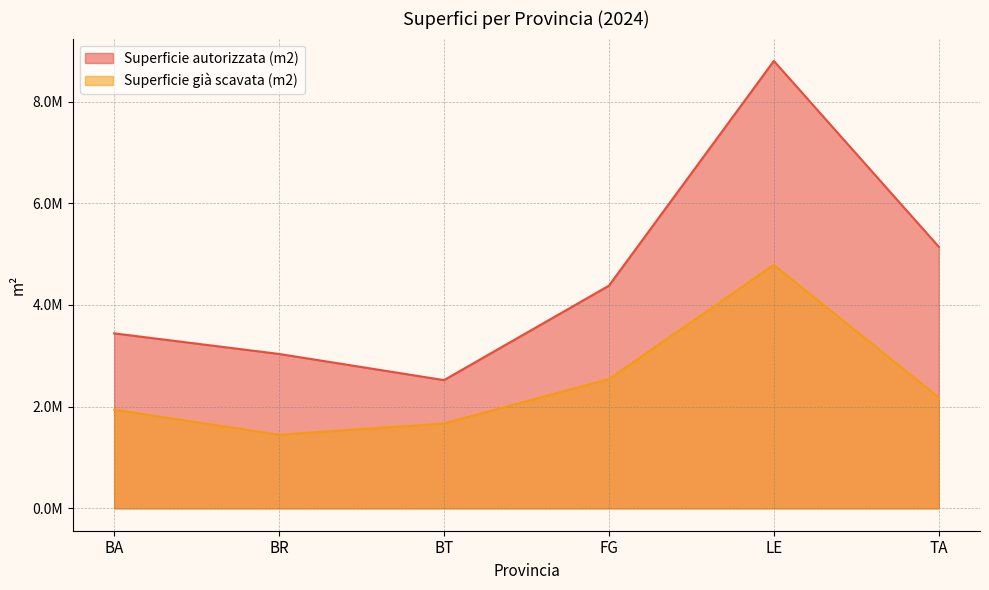

What position from the right is BT?

4